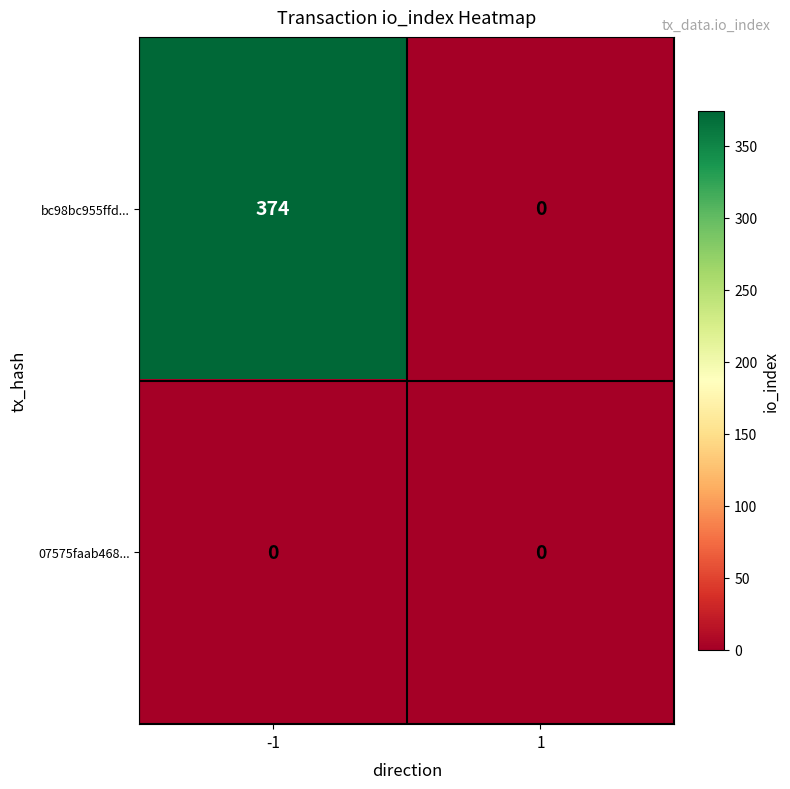

What is the average value of the bc98bc955ffd... series?

187